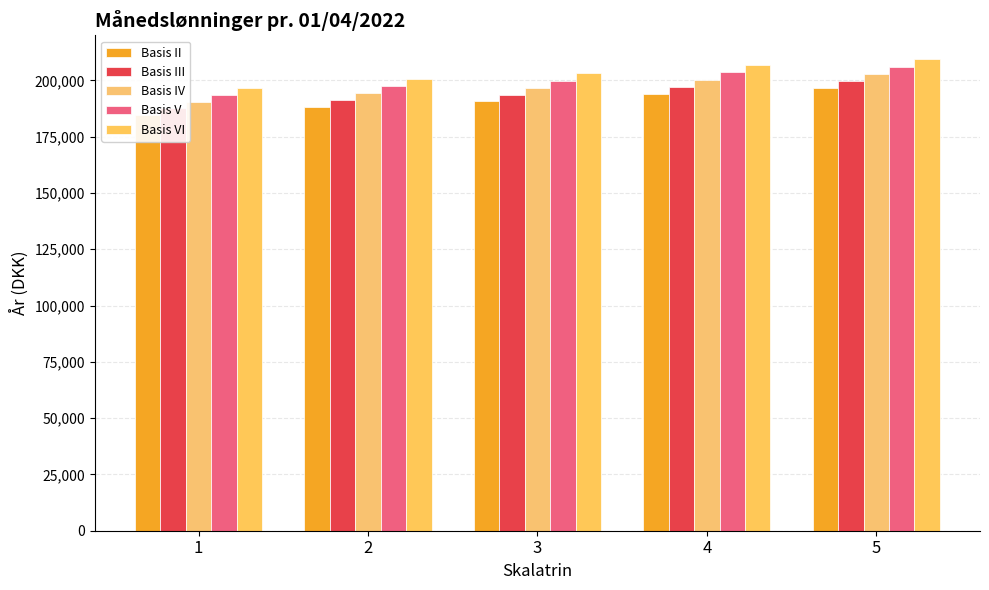

What is the highest value of the Basis V series?

206110